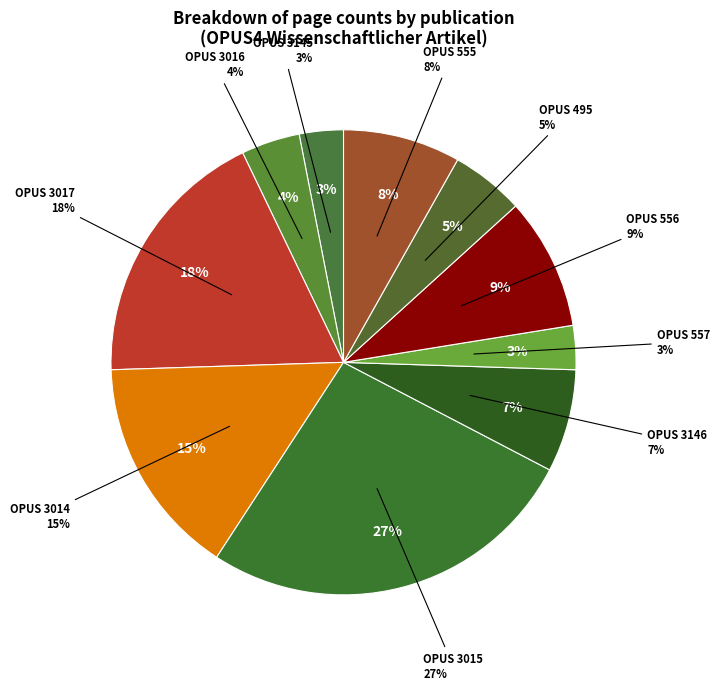

How many slices are in this pie chart?

10